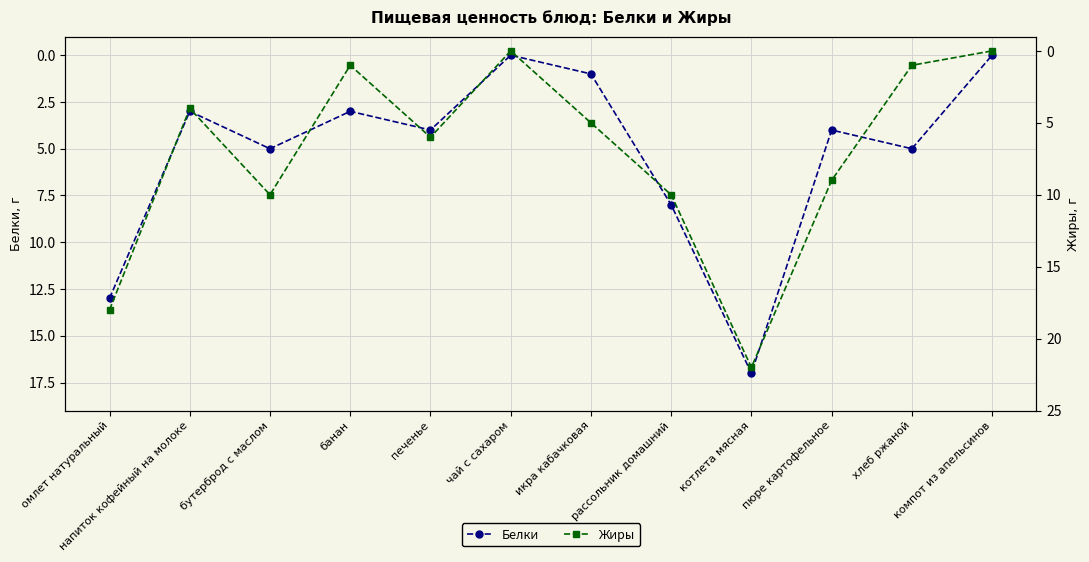

What is the sum of the Жиры values at компот из апельсинов and икра кабачковая?

5